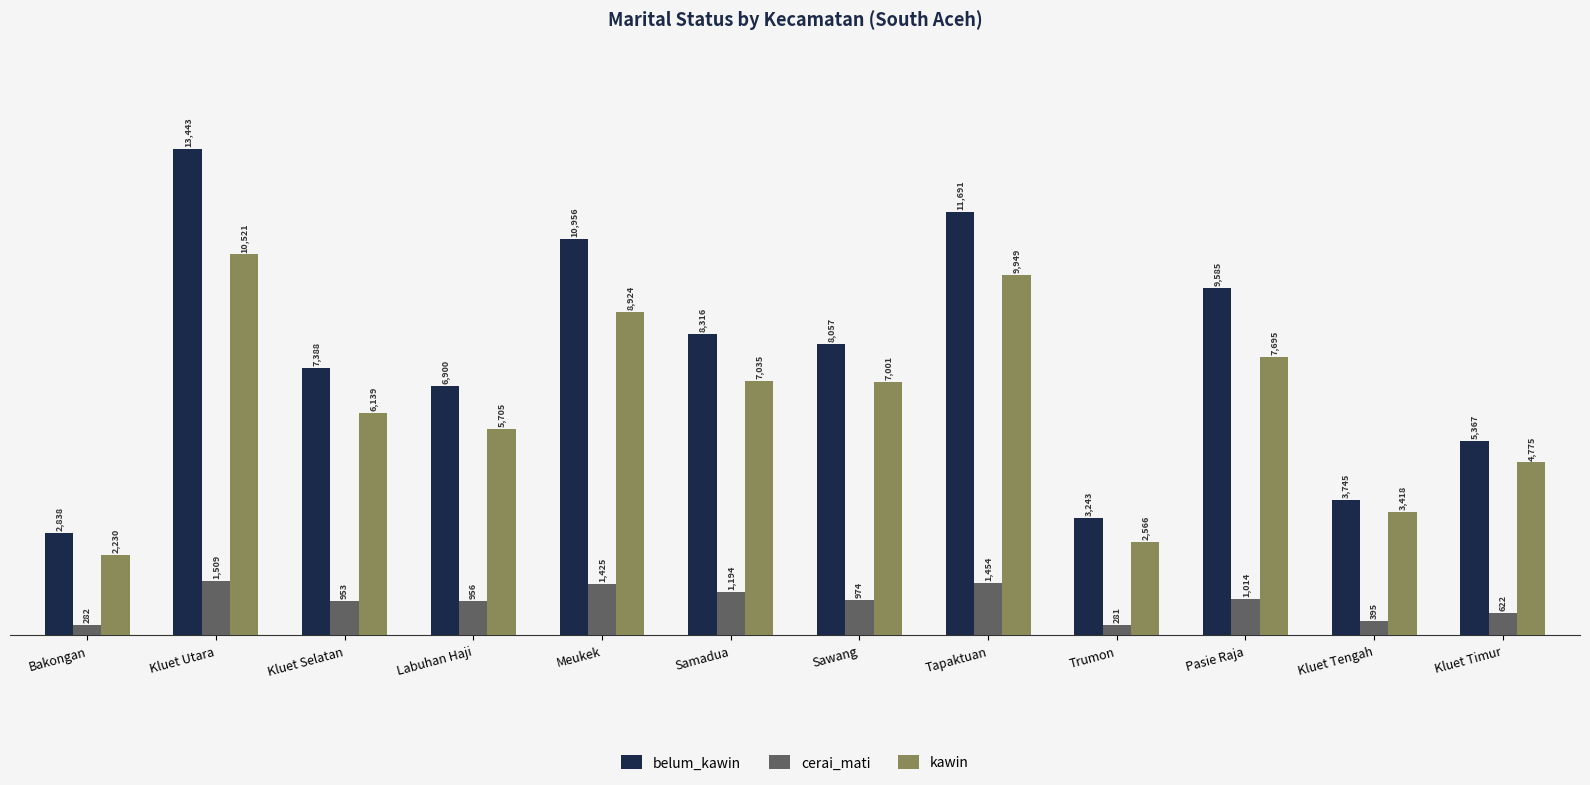

What is the average value of the belum_kawin series?

7627